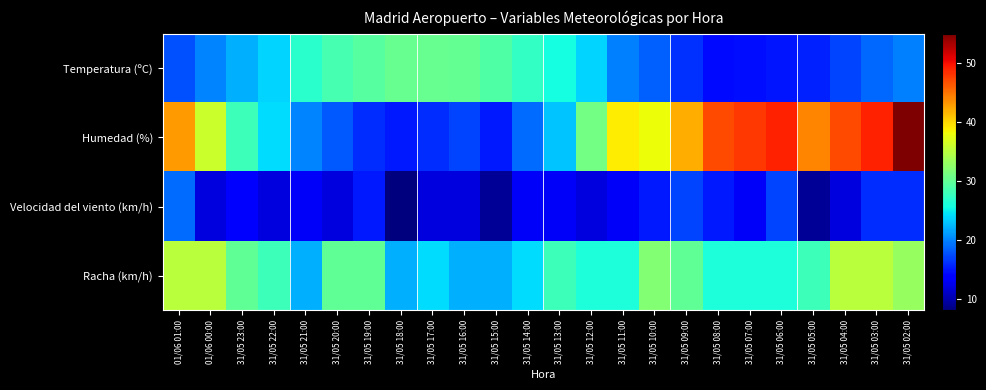

Reading left to right, what are all the values shown in this chart?

Temperatura (ºC): 01/06 01:00=17.6	01/06 00:00=20.0	31/05 23:00=22.0	31/05 22:00=23.7	31/05 21:00=26.8	31/05 20:00=28.5	31/05 19:00=29.4	31/05 18:00=30.3	31/05 17:00=30.3	31/05 16:00=30.2	31/05 15:00=29.0	31/05 14:00=27.4	31/05 13:00=25.8	31/05 12:00=23.7	31/05 11:00=19.9	31/05 10:00=18.4	31/05 09:00=16.2	31/05 08:00=14.4	31/05 07:00=14.5	31/05 06:00=14.8	31/05 05:00=15.5	31/05 04:00=17.0	31/05 03:00=18.8	31/05 02:00=19.8
Humedad (%): 01/06 01:00=43.0	01/06 00:00=36.0	31/05 23:00=28.0	31/05 22:00=24.0	31/05 21:00=20.0	31/05 20:00=18.0	31/05 19:00=16.0	31/05 18:00=15.0	31/05 17:00=16.0	31/05 16:00=17.0	31/05 15:00=15.0	31/05 14:00=19.0	31/05 13:00=23.0	31/05 12:00=31.0	31/05 11:00=39.0	31/05 10:00=38.0	31/05 09:00=42.0	31/05 08:00=47.0	31/05 07:00=48.0	31/05 06:00=49.0	31/05 05:00=44.0	31/05 04:00=47.0	31/05 03:00=49.0	31/05 02:00=55.0
Velocidad del viento (km/h): 01/06 01:00=19.0	01/06 00:00=12.0	31/05 23:00=14.0	31/05 22:00=12.0	31/05 21:00=13.0	31/05 20:00=12.0	31/05 19:00=15.0	31/05 18:00=8.0	31/05 17:00=12.0	31/05 16:00=12.0	31/05 15:00=9.0	31/05 14:00=13.0	31/05 13:00=13.0	31/05 12:00=12.0	31/05 11:00=13.0	31/05 10:00=15.0	31/05 09:00=17.0	31/05 08:00=15.0	31/05 07:00=13.0	31/05 06:00=17.0	31/05 05:00=9.0	31/05 04:00=12.0	31/05 03:00=16.0	31/05 02:00=16.0
Racha (km/h): 01/06 01:00=35.0	01/06 00:00=35.0	31/05 23:00=30.0	31/05 22:00=28.0	31/05 21:00=22.0	31/05 20:00=30.0	31/05 19:00=30.0	31/05 18:00=22.0	31/05 17:00=24.0	31/05 16:00=22.0	31/05 15:00=22.0	31/05 14:00=24.0	31/05 13:00=28.0	31/05 12:00=26.0	31/05 11:00=26.0	31/05 10:00=32.0	31/05 09:00=30.0	31/05 08:00=26.0	31/05 07:00=26.0	31/05 06:00=26.0	31/05 05:00=28.0	31/05 04:00=35.0	31/05 03:00=35.0	31/05 02:00=33.0